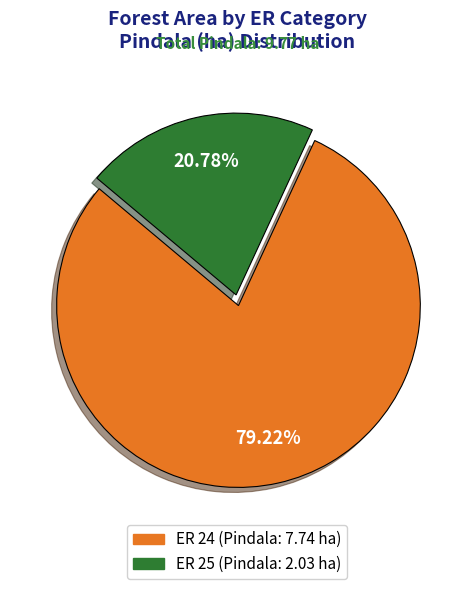

Does any single category account for the majority?

Yes